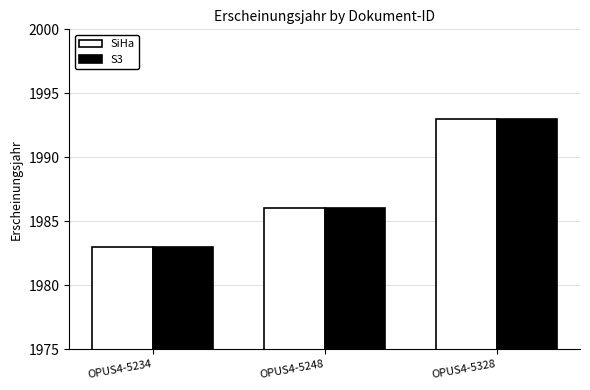

The value of S3 at OPUS4-5248 is 3503. True or false?

False